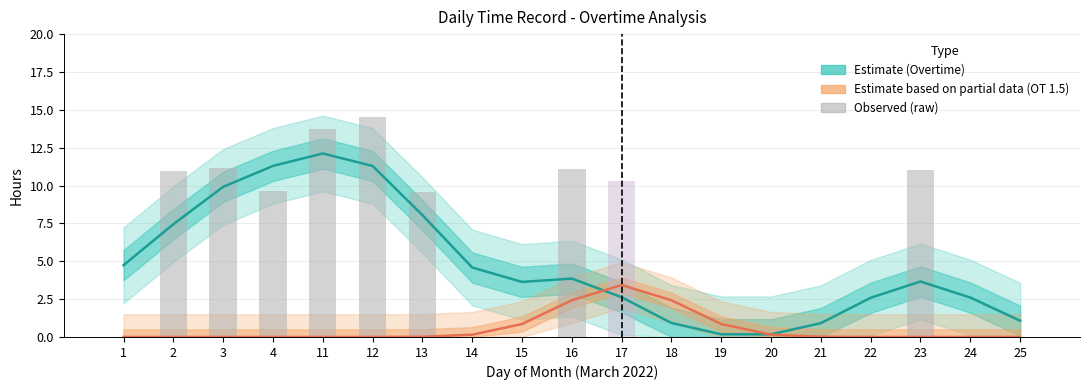

What is the sum of all OT 1.5 (raw) values?

10.3